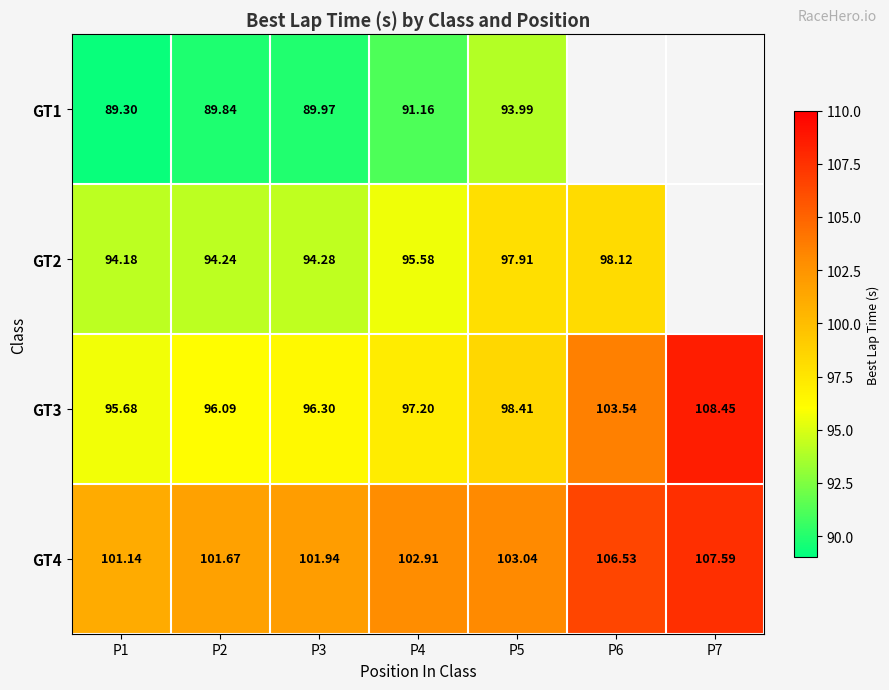

What is the total value across all series at P4?

386.9